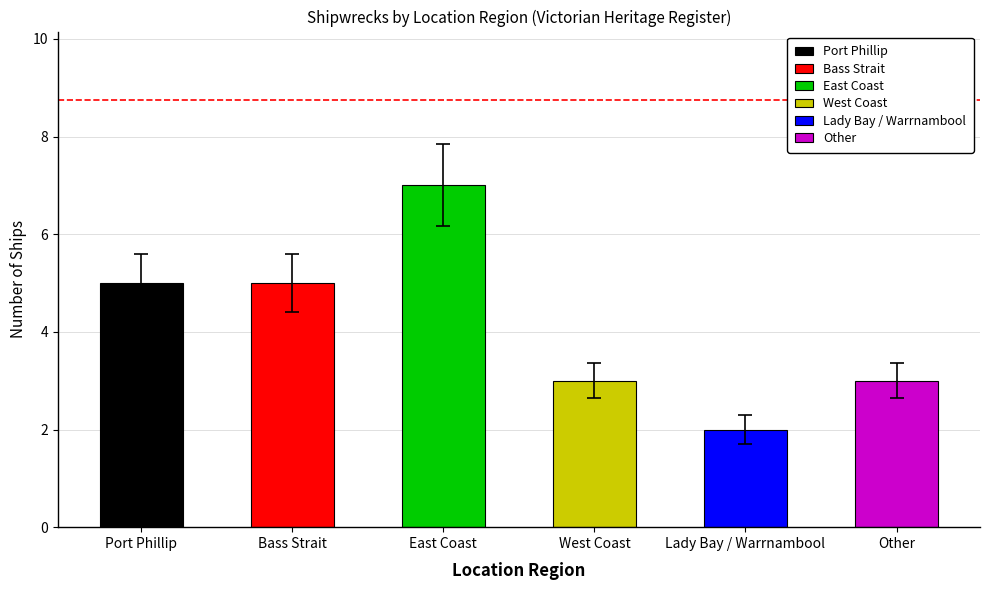

What value does the data have at West Coast?

3